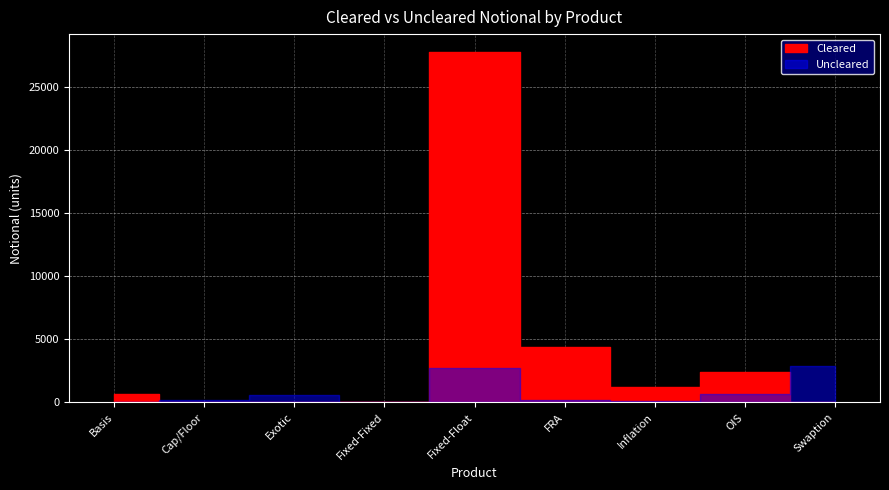

Rank the series by their maximum value, from highest to lowest.

Cleared, Uncleared